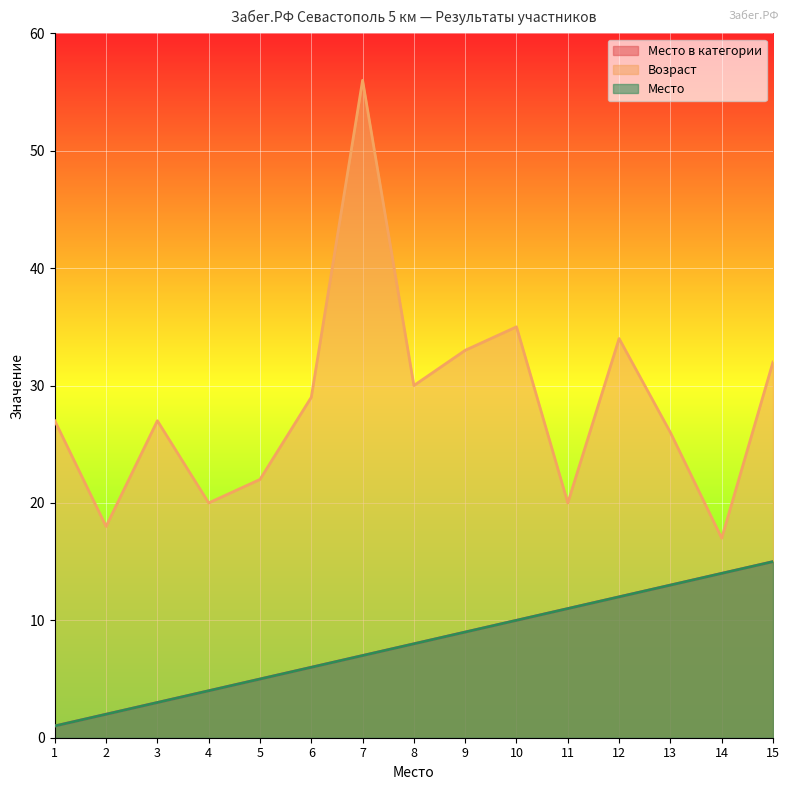

True or false: Место and Возраст cross at least once.

False